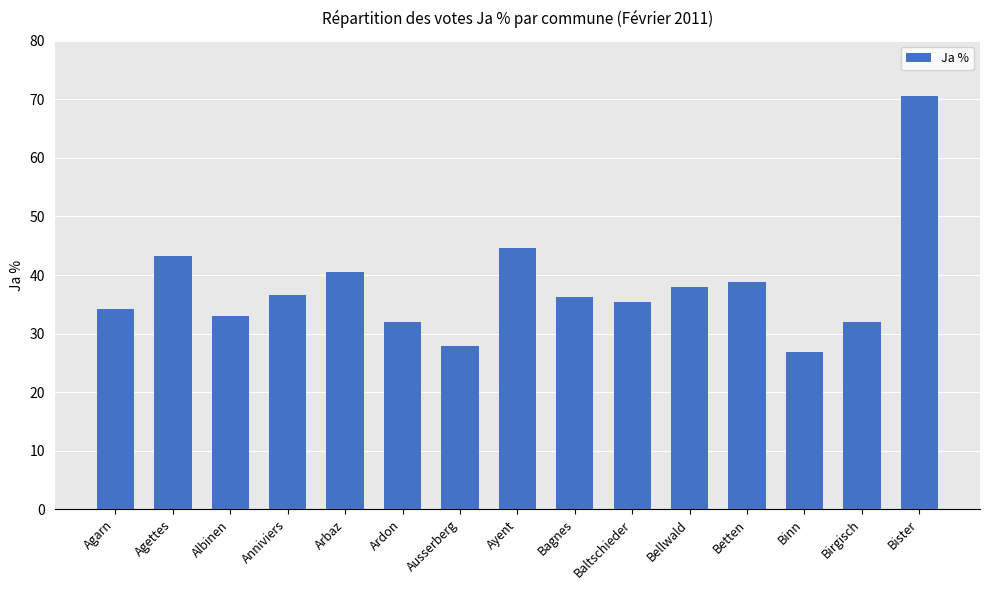

How many values are below 36?

7